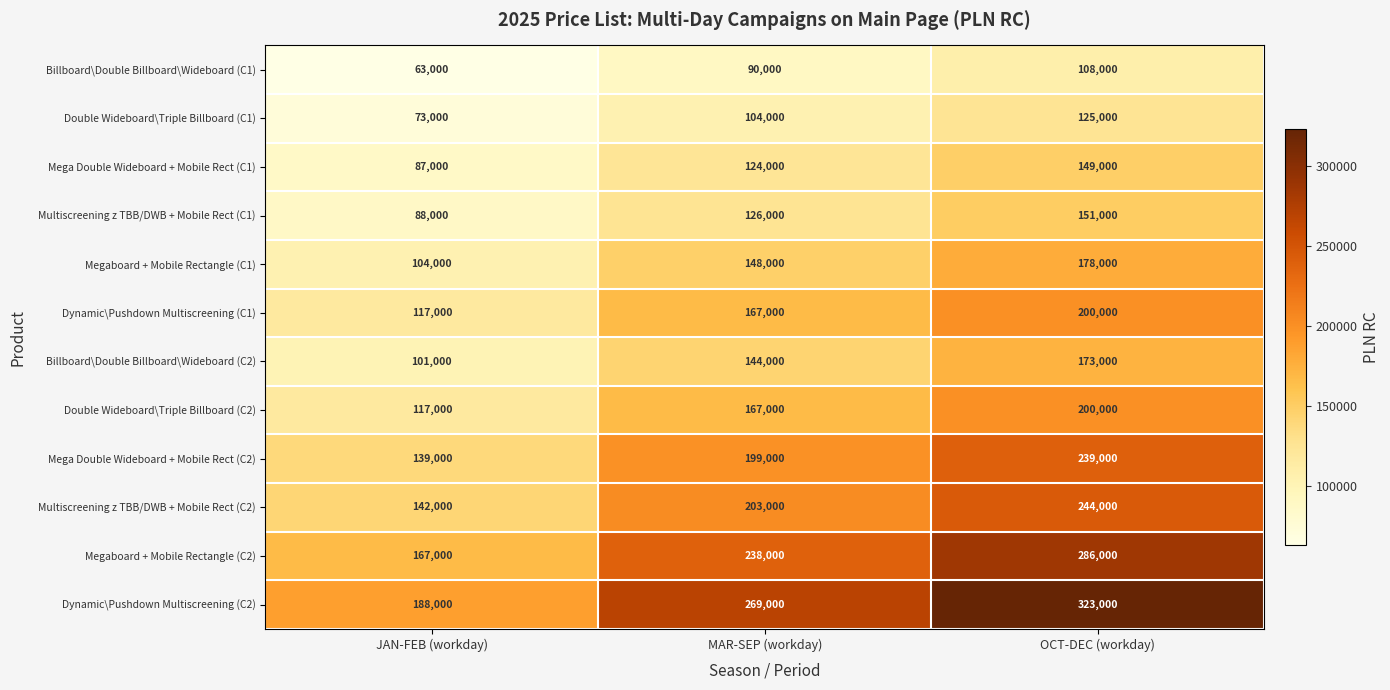

Where is Billboard\Double Billboard\Wideboard (C2) nearest to the value 137000?

MAR-SEP (workday)